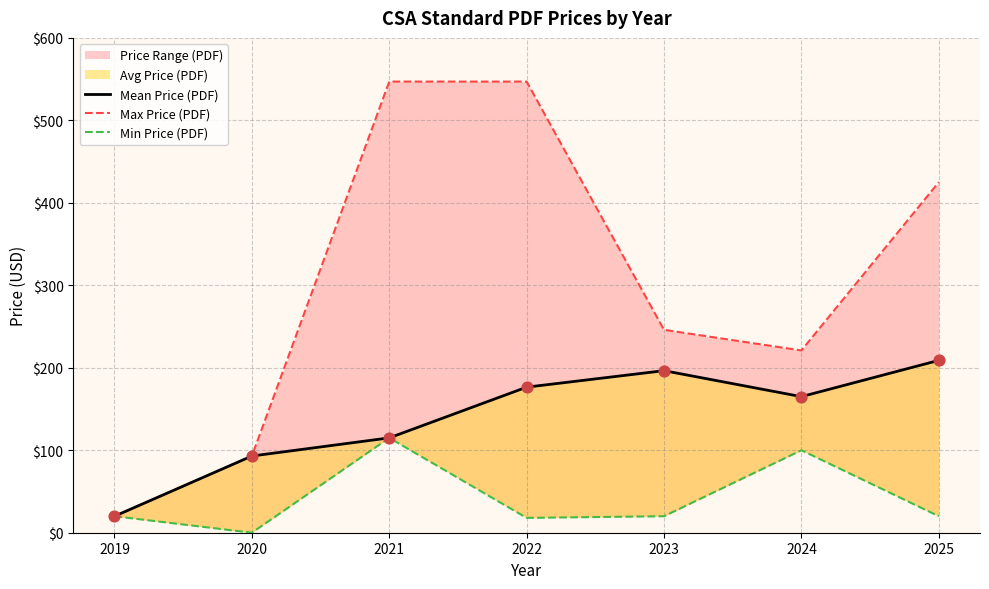

At which category is the sum across all series the highest?

2021